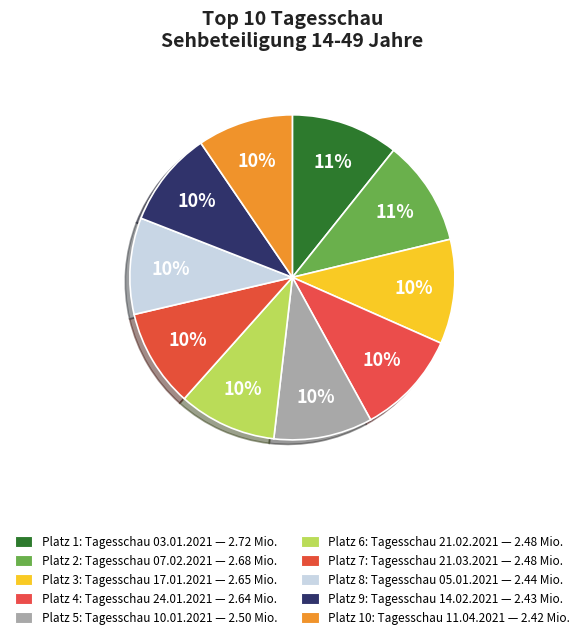

How many slices are in this pie chart?

10